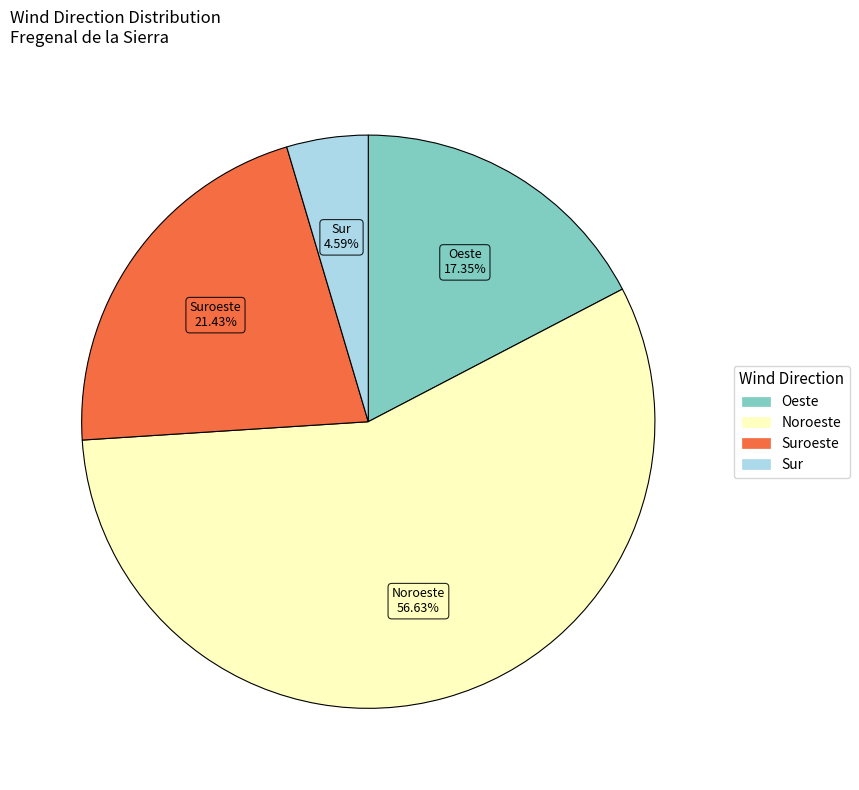

Is there a majority slice in this chart?

Yes